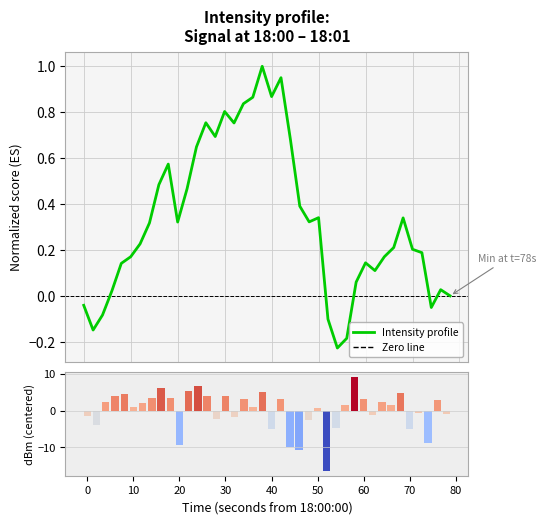

What is the total value across all series at 30?

4.6